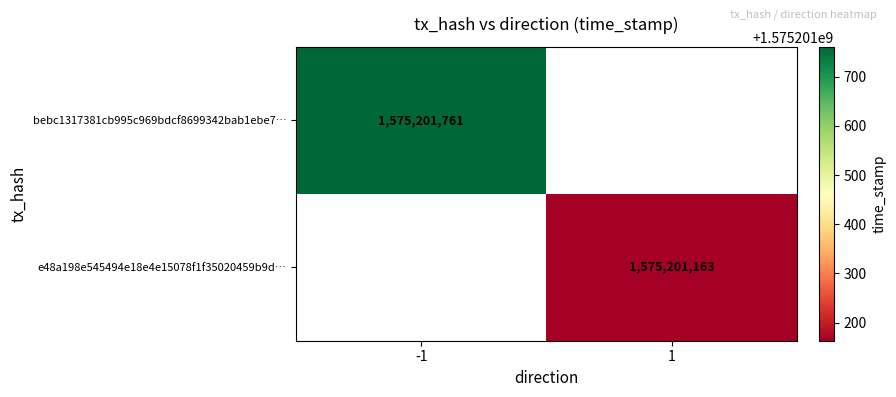

What is the maximum value for bebc1317381cb995c969bdcf8699342bab1ebe7?

1575201761